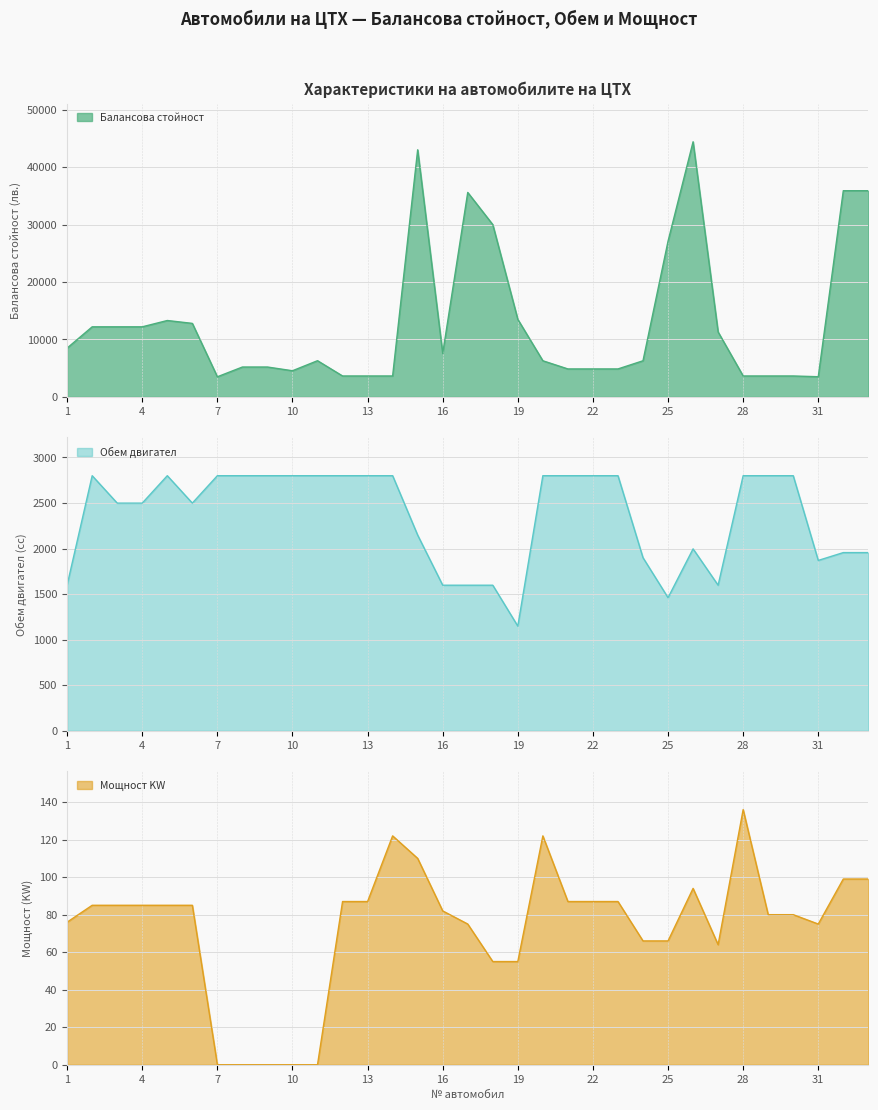

What is the value of the Обем двигател point at the 33rd from the left?

1956